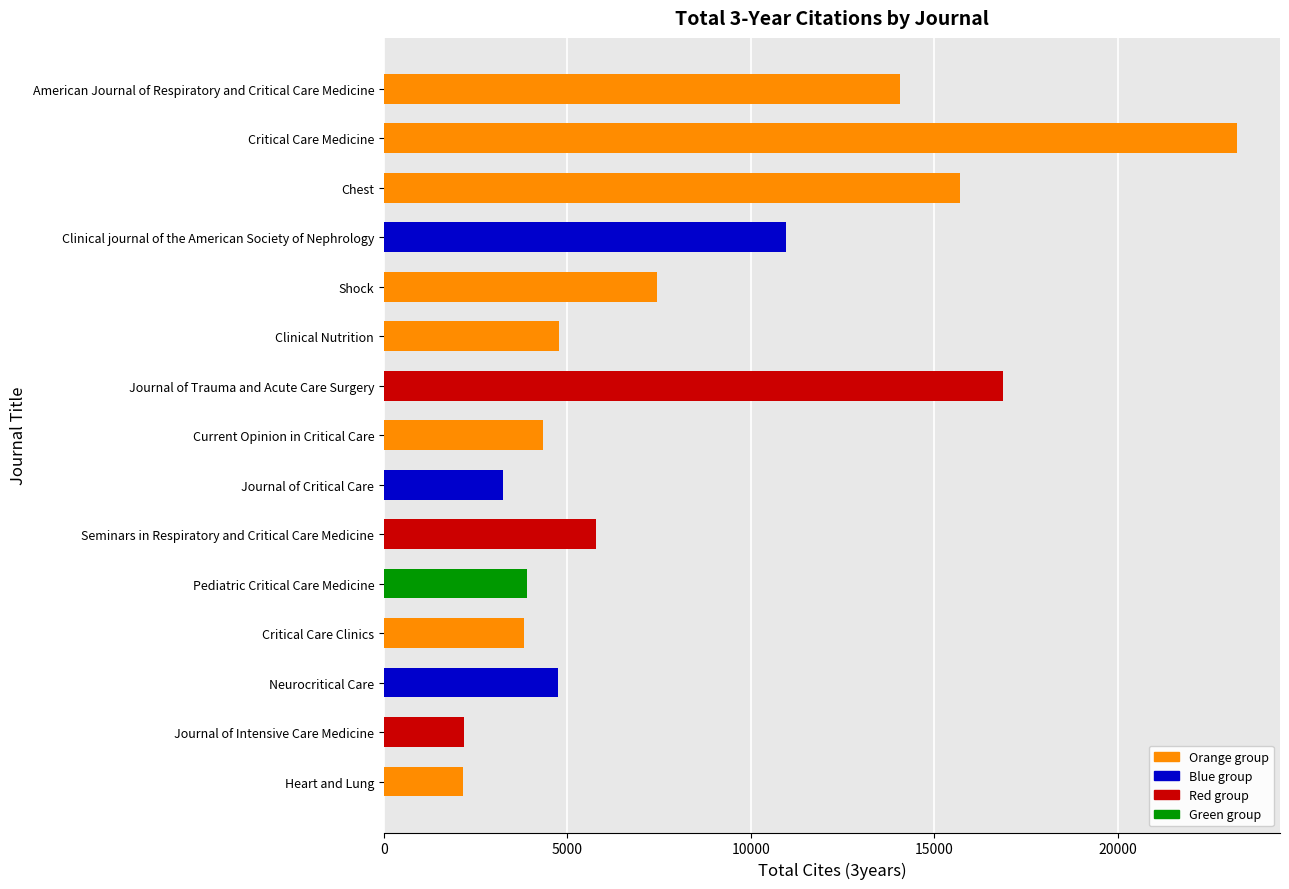

What is the minimum value shown in the chart?

2167